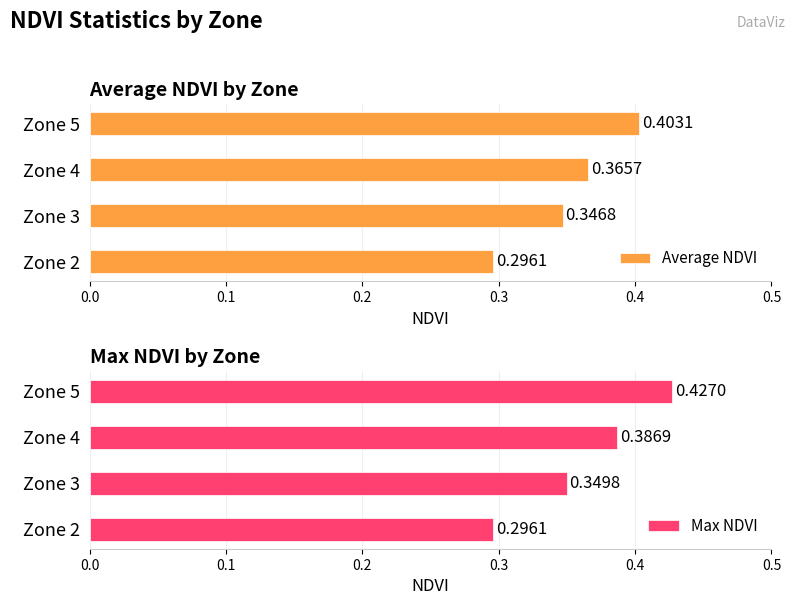

Reading right to left, extract all data points from this chart.

Average NDVI: 0.4	0.4	0.3	0.3
Max NDVI: 0.4	0.4	0.3	0.3